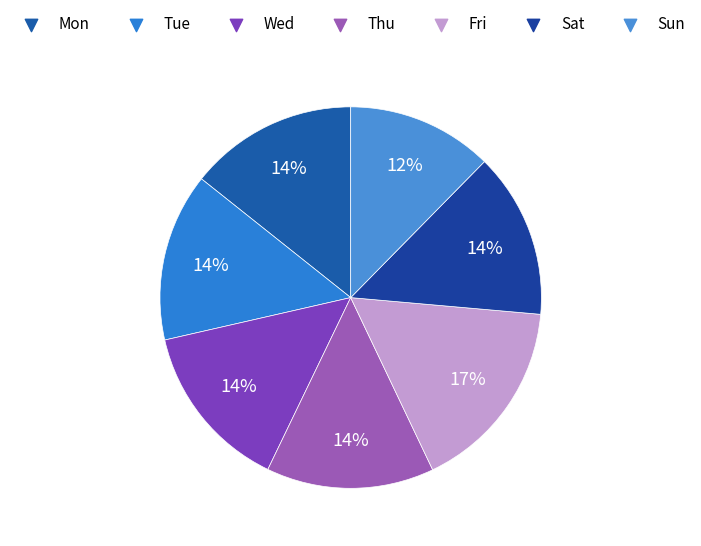

Is there a majority slice in this chart?

No